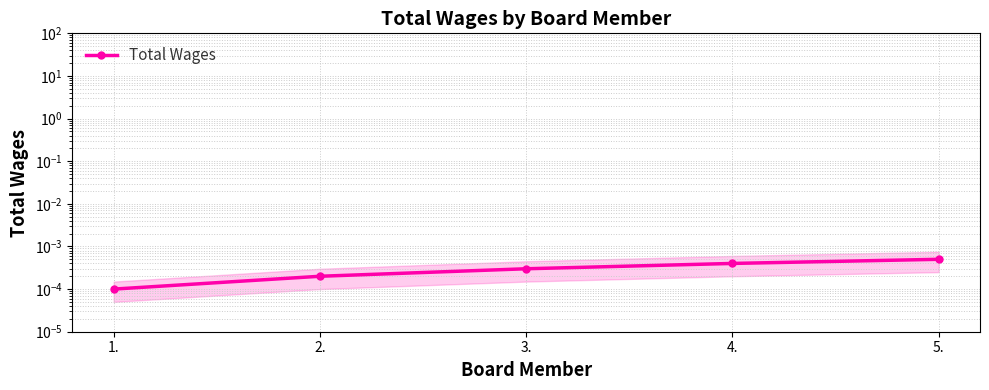

At which category does the chart reach its minimum across all series?

1.